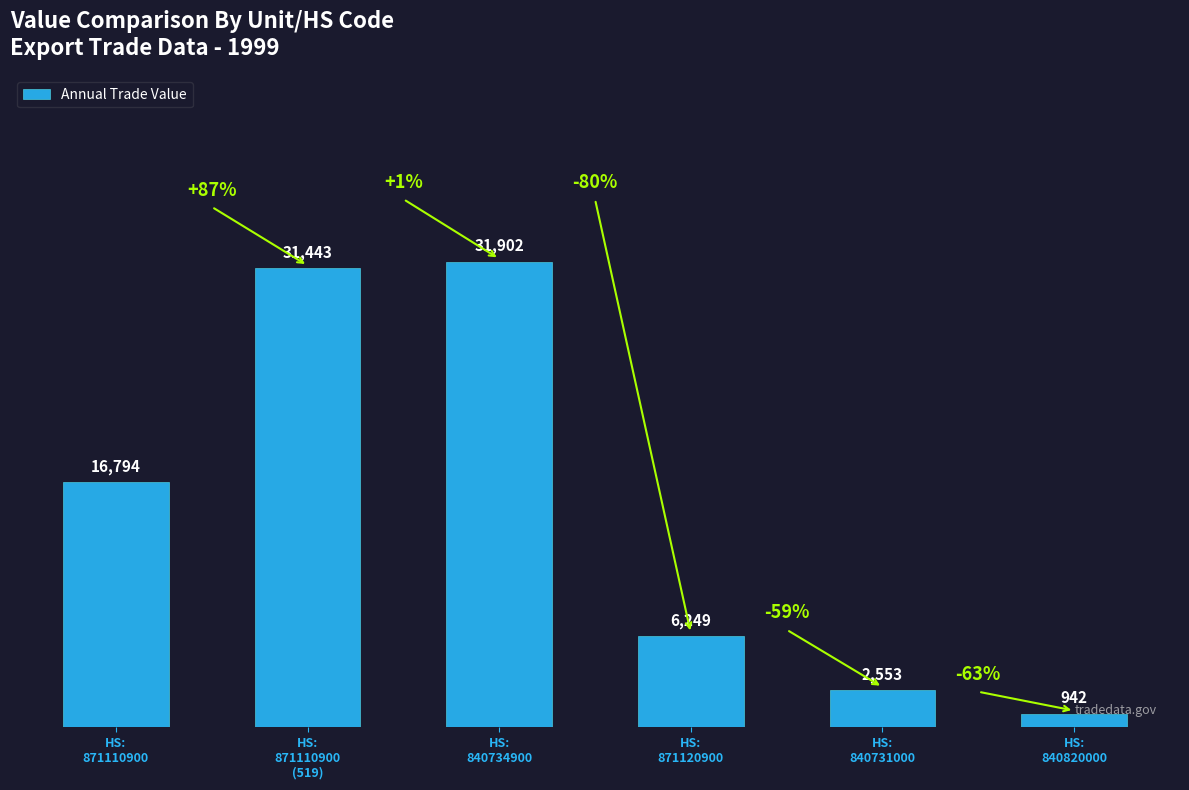

Read the value at HS:
840734900.

31902